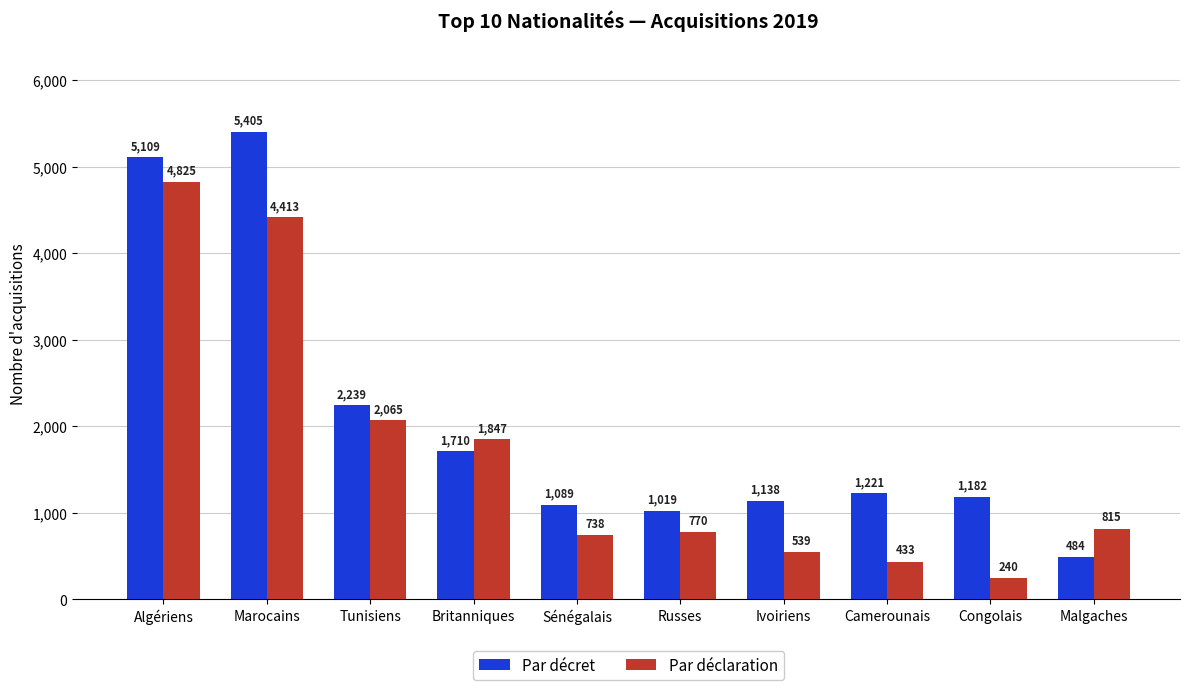

How many values in the Par déclaration series are below 815?

5